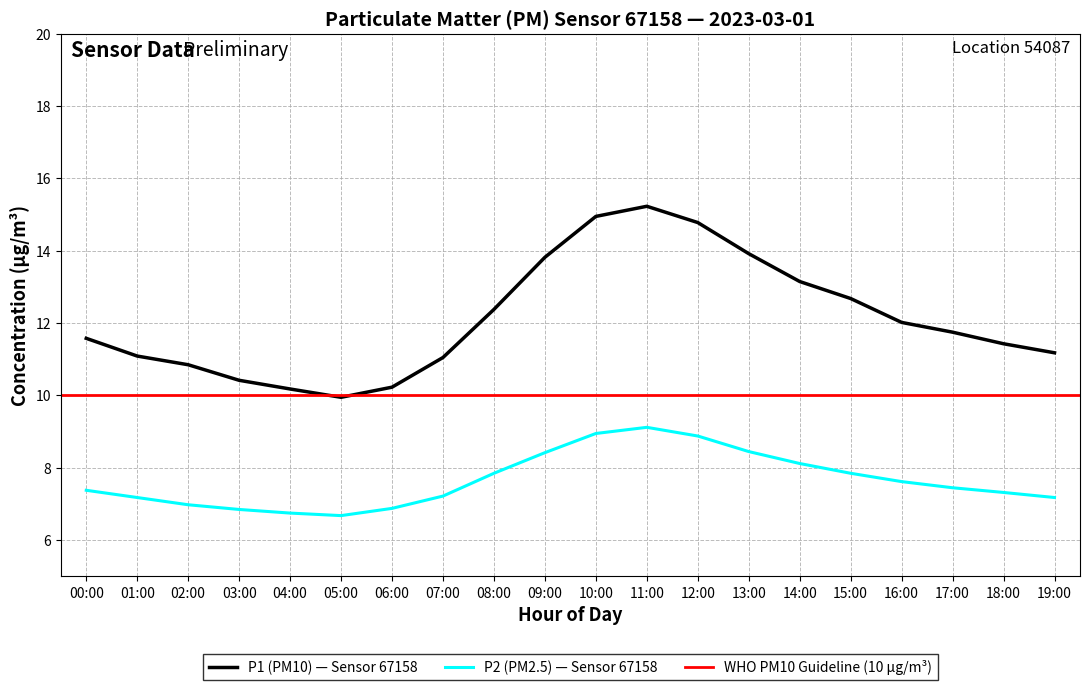

Where is the first local maximum for P2?

11:00